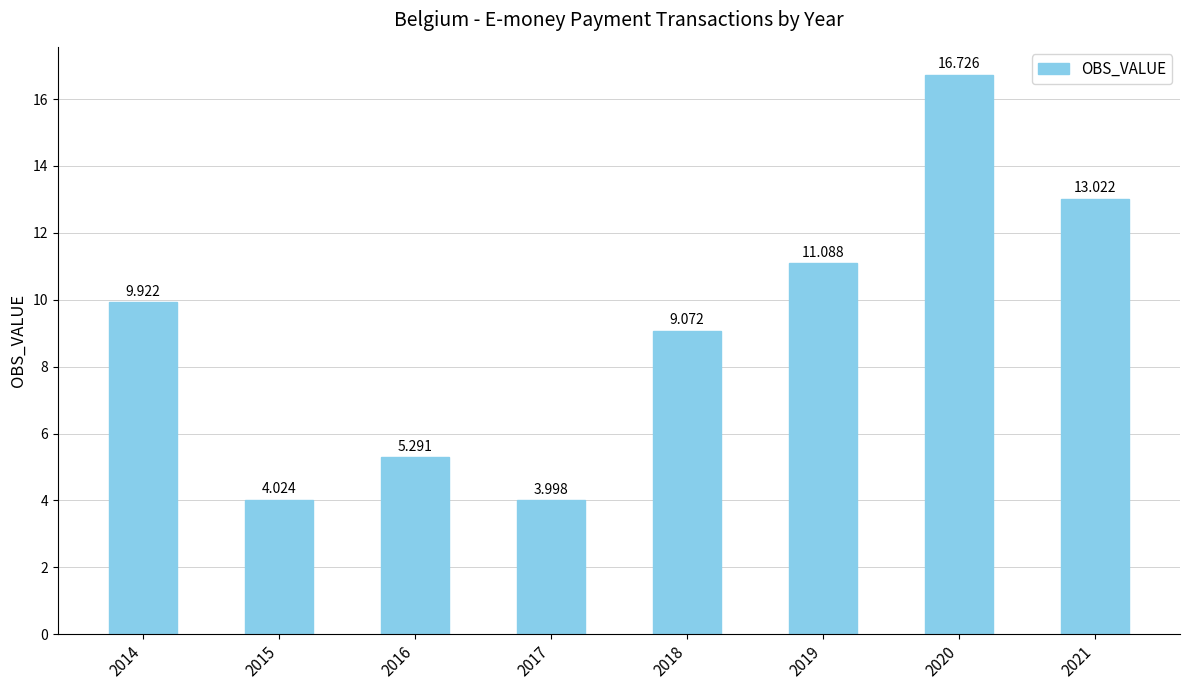

What is the difference between the maximum and second lowest values?

12.7